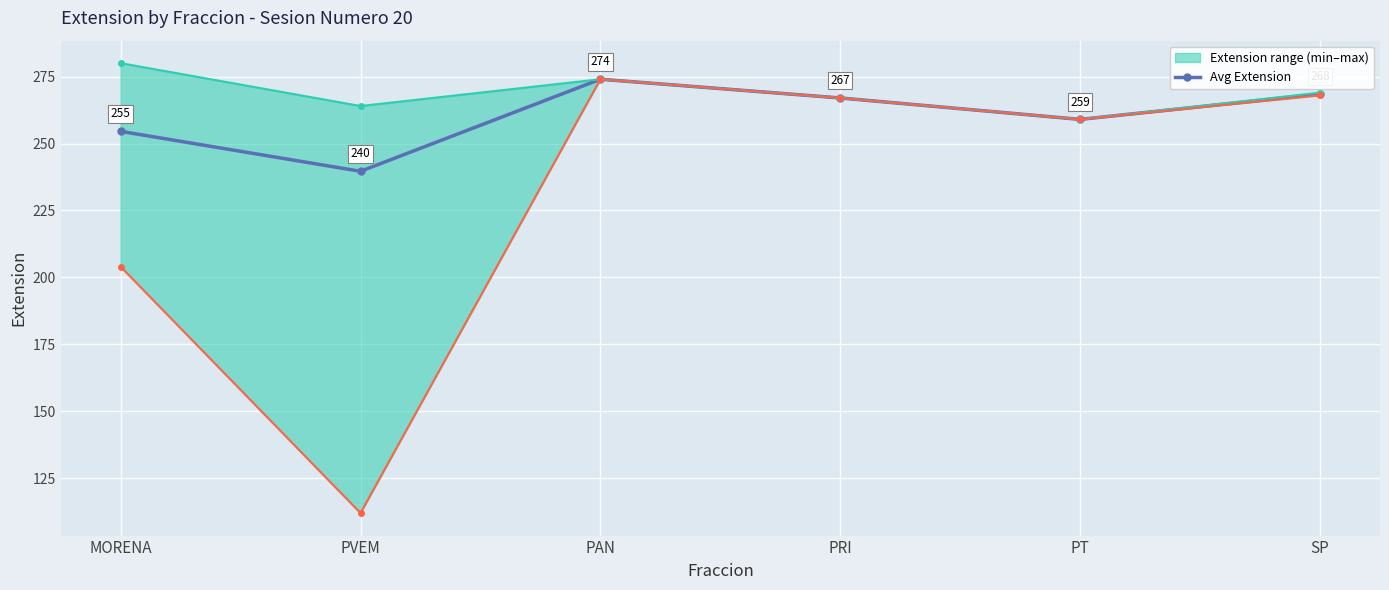

Reading left to right, transcribe all the data shown in this chart.

254.5	239.6	274.0	267.0	259.0	268.5